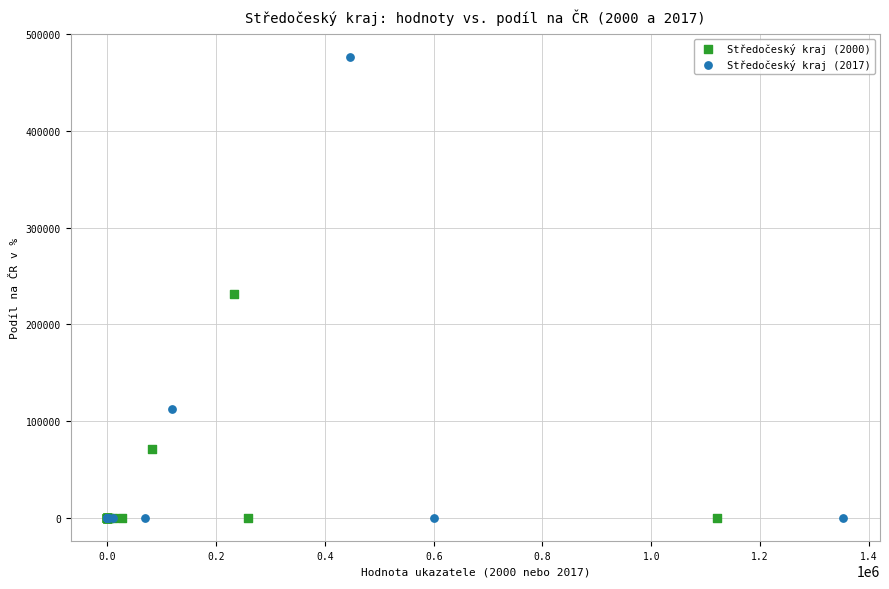

Which series has the widest spread of Y values?

Středočeský kraj (2017)